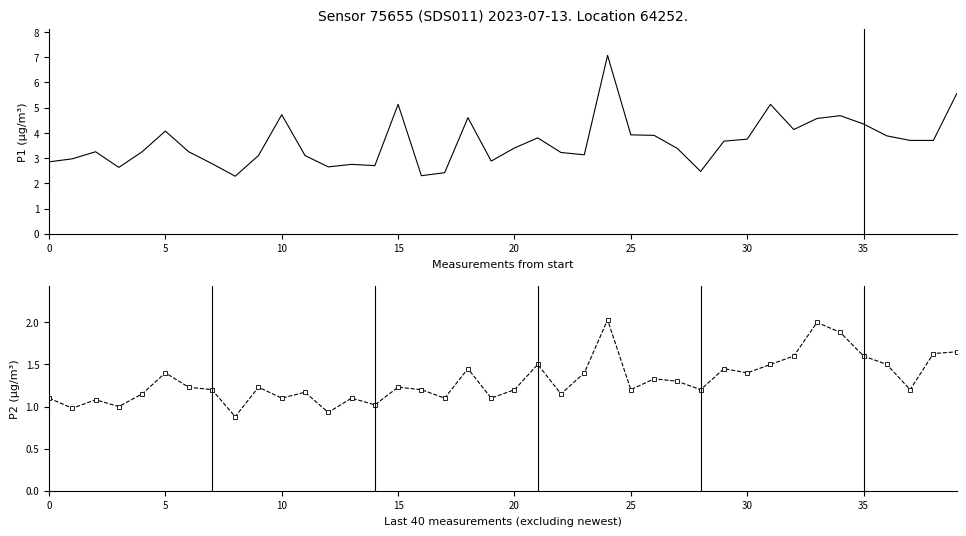

What is the sum of all P1 values?

145.1